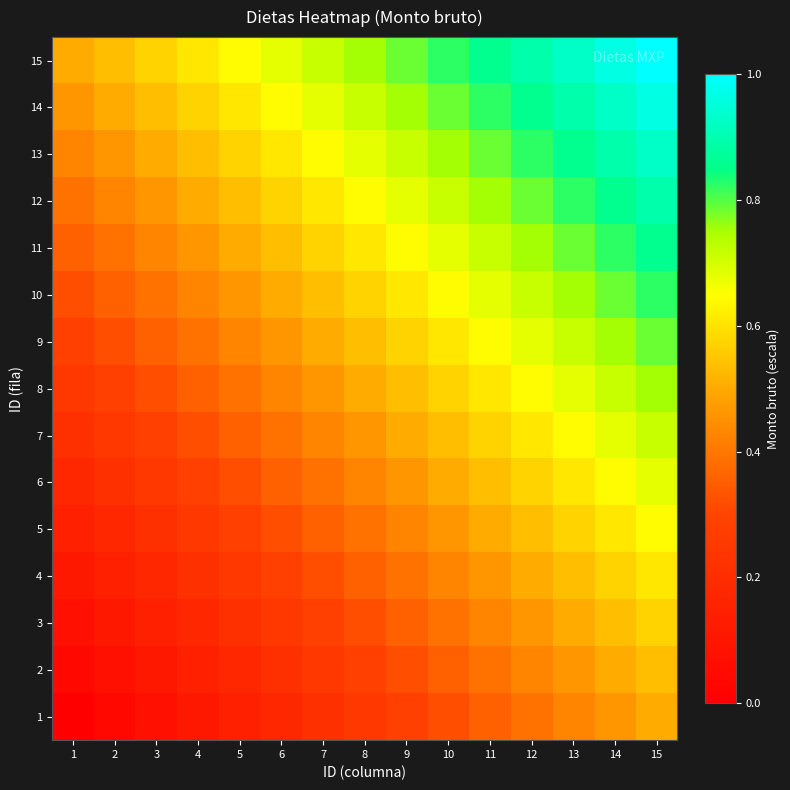

What is the difference between the highest and lowest values at 12?

0.5